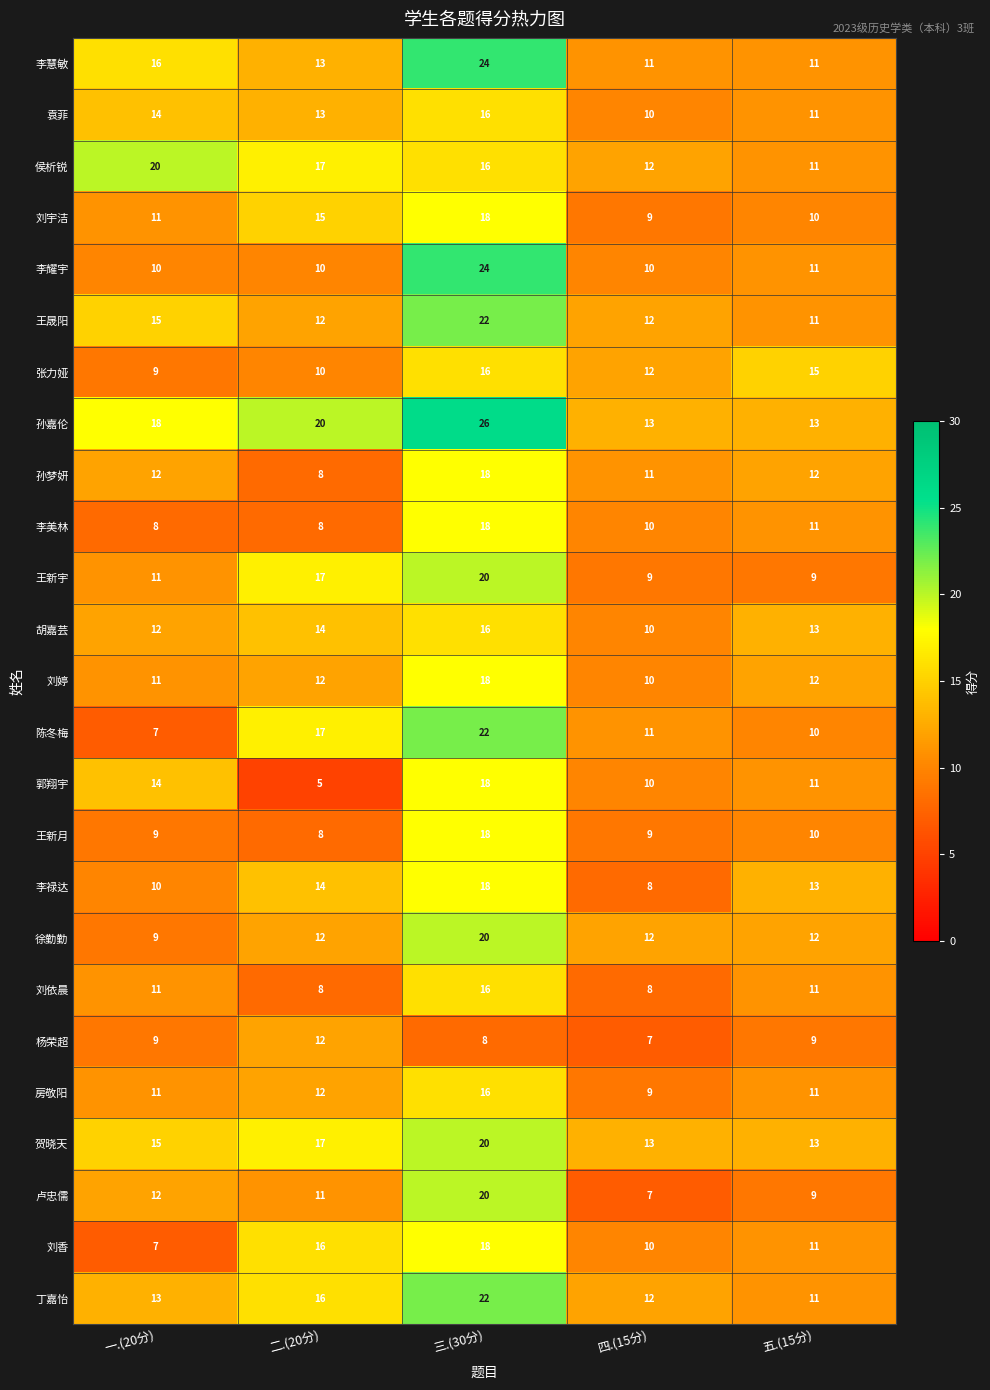

Which series has the largest total across all categories?

孙嘉伦